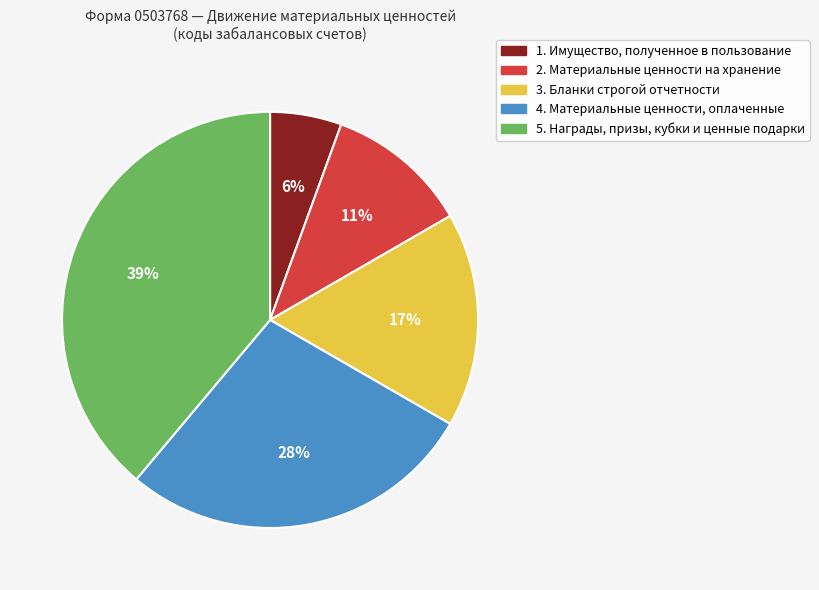

Does any single category account for the majority?

No